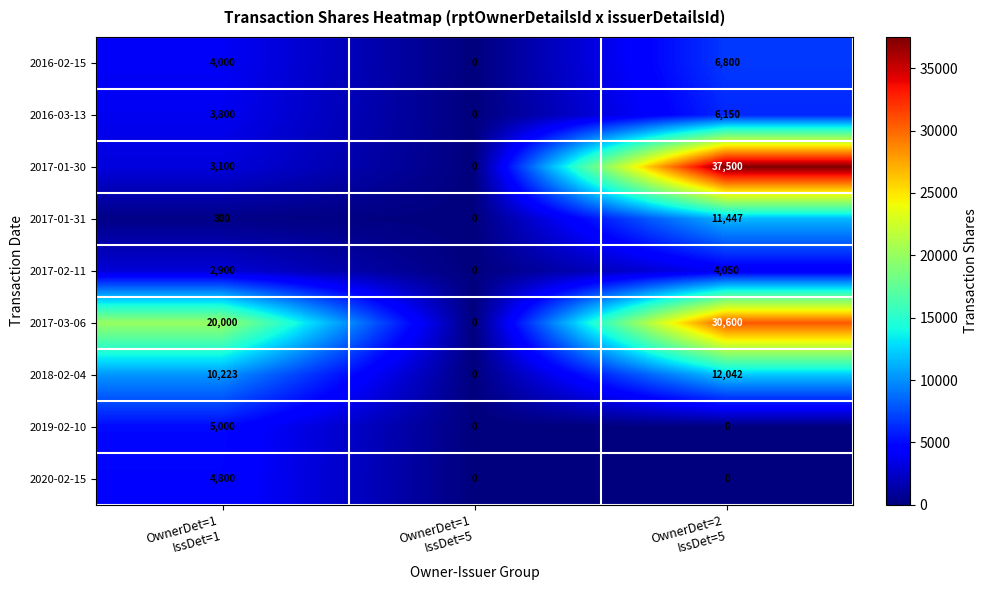

How many distinct data groups are displayed?

9